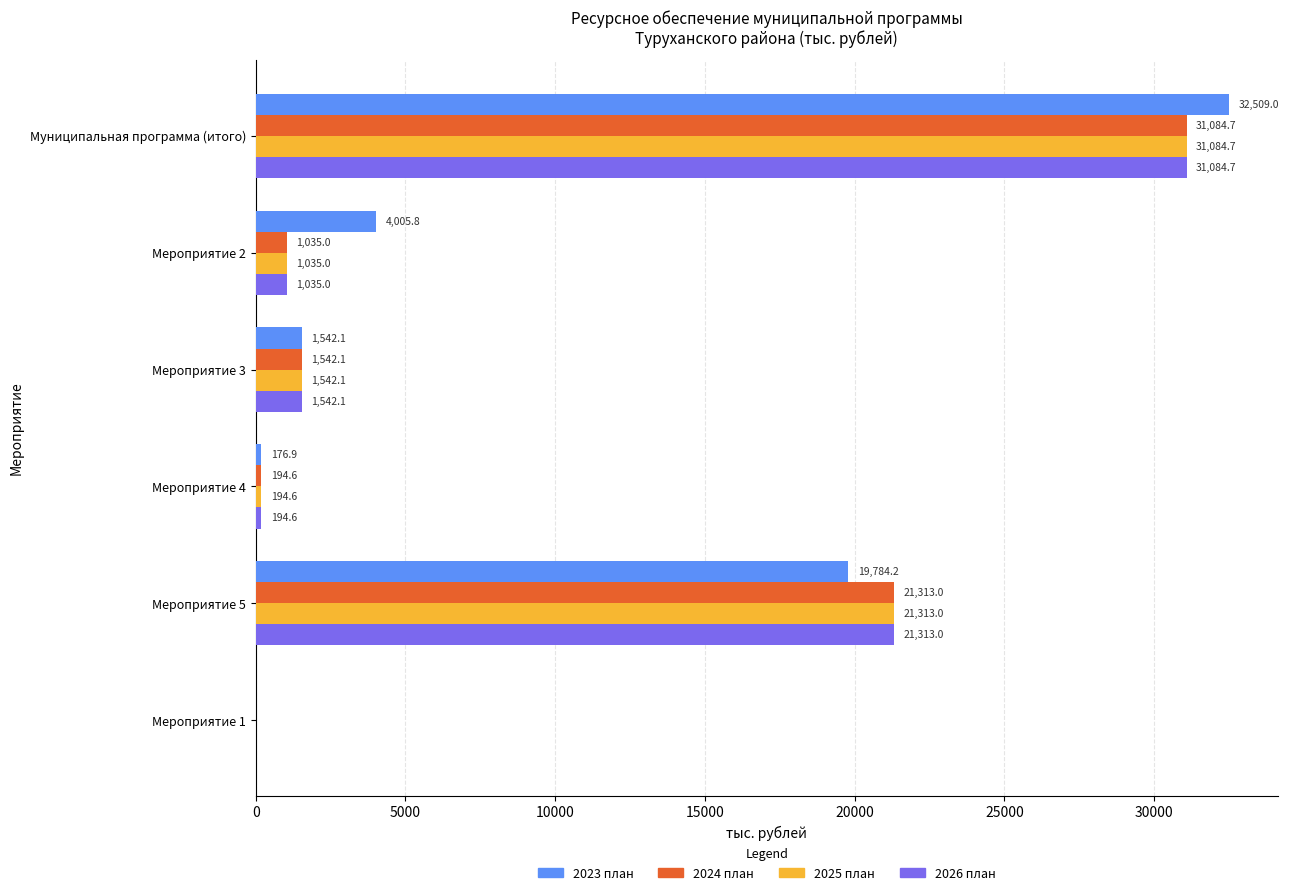

Which series has the largest range (max minus min)?

2023 план